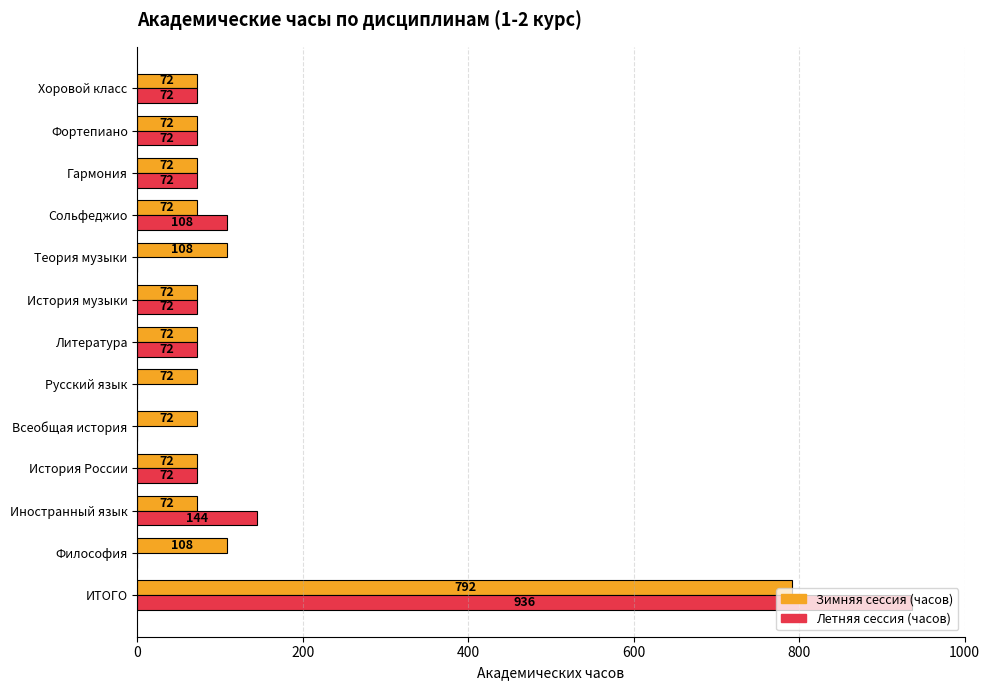

Where is Летняя сессия (часов) nearest to the value 468?

Иностранный язык